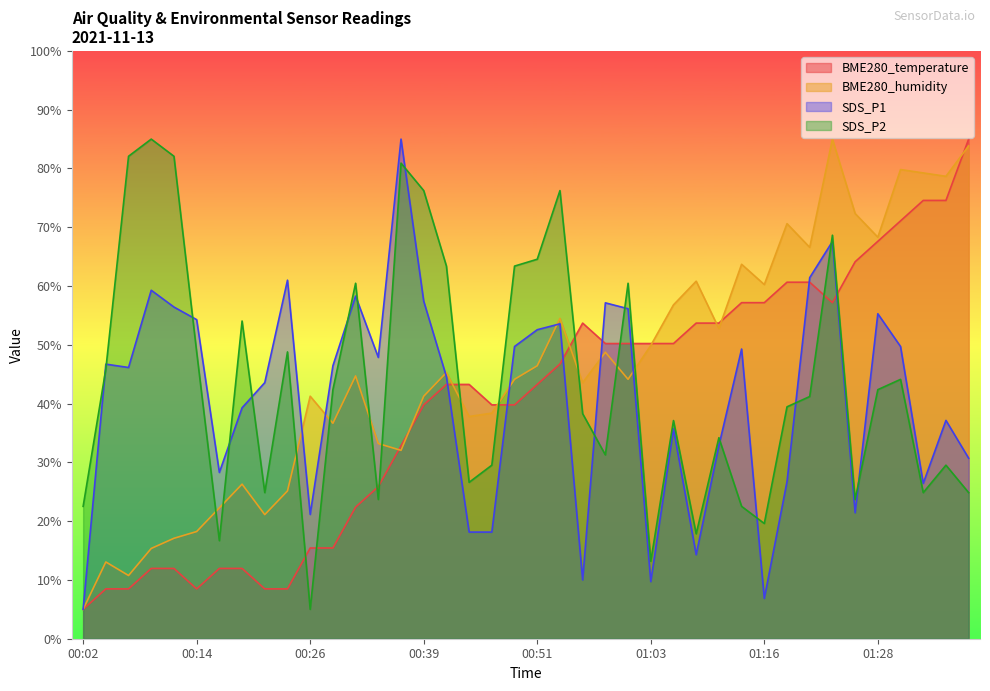

Which series changed the most between 01:16 and 01:31?

SDS_P1